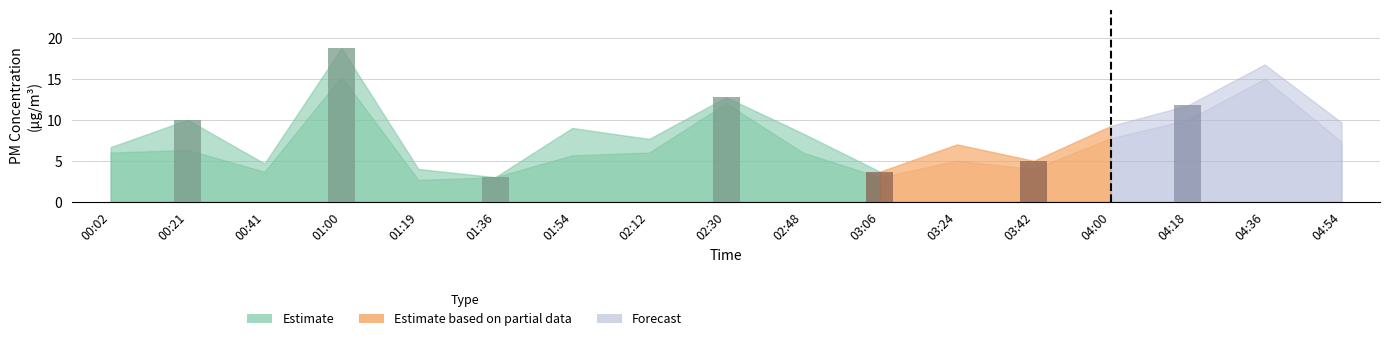

Reading left to right, transcribe all the data shown in this chart.

PMS_P1: 00:02=6.7	00:21=10.0	00:41=4.7	01:00=18.8	01:19=4.0	01:36=3.0	01:54=9.0	02:12=7.7	02:30=12.8	02:48=8.3	03:06=3.7	03:24=7.0	03:42=5.0	04:00=9.2	04:18=11.8	04:36=16.8	04:54=9.7
PMS_P2: 00:02=6.0	00:21=6.3	00:41=3.7	01:00=15.2	01:19=2.7	01:36=3.0	01:54=5.7	02:12=6.0	02:30=12.0	02:48=6.0	03:06=3.0	03:24=5.0	03:42=4.0	04:00=7.8	04:18=10.0	04:36=15.0	04:54=7.3